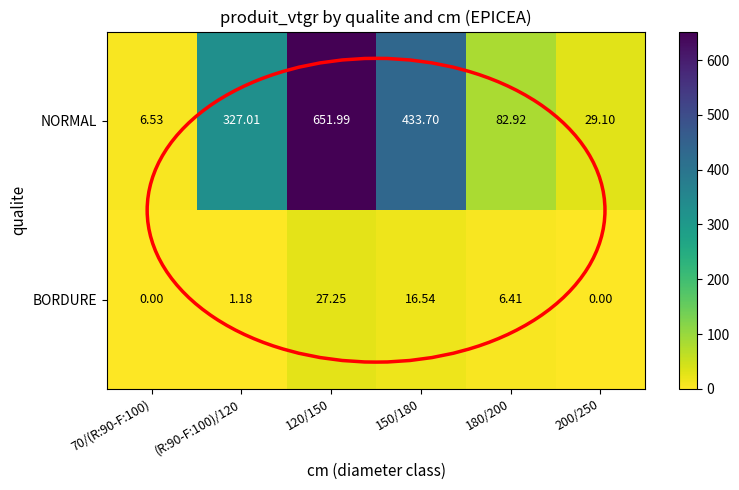

Which series has the largest range (max minus min)?

NORMAL